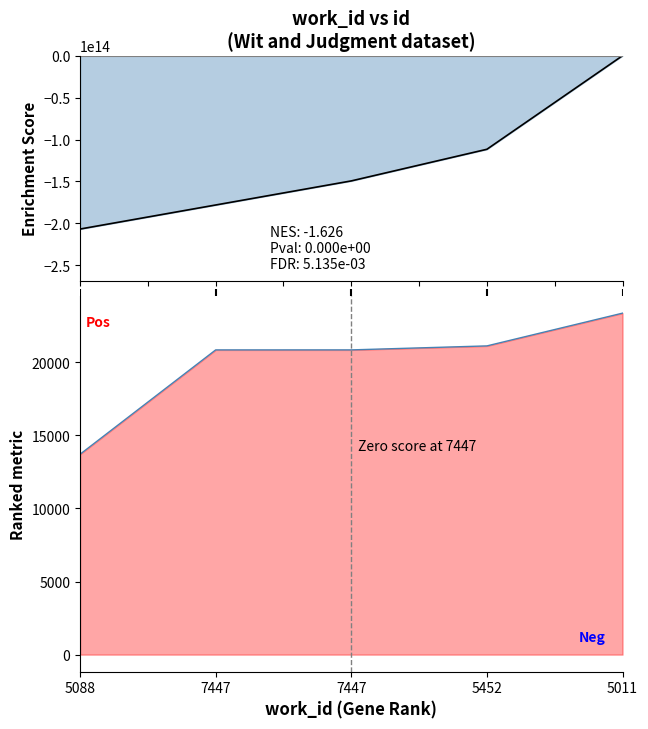

At which category does the chart reach its peak across all series?

5011